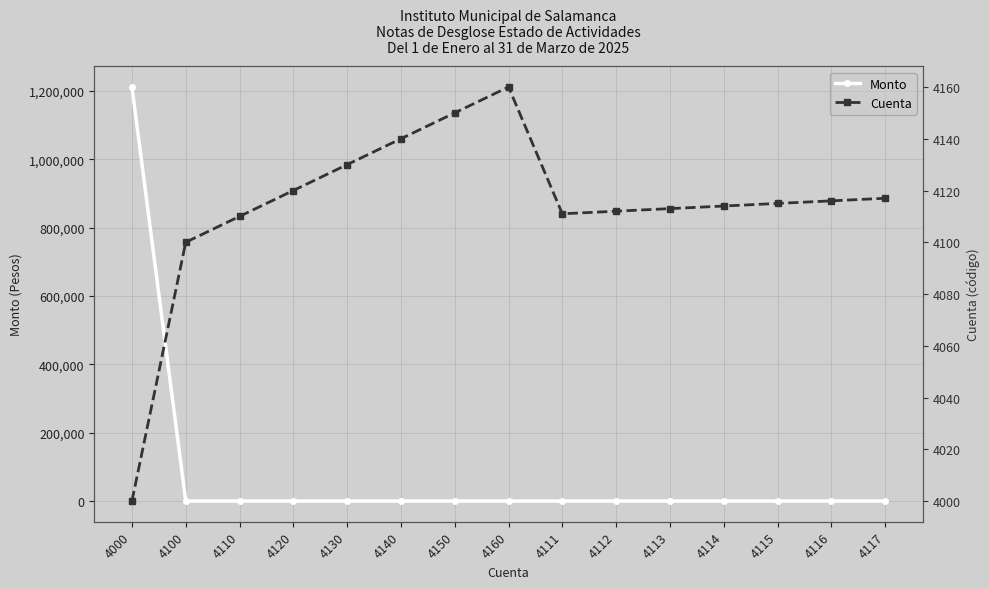

What is the total value across all series at 4150?

4150.0